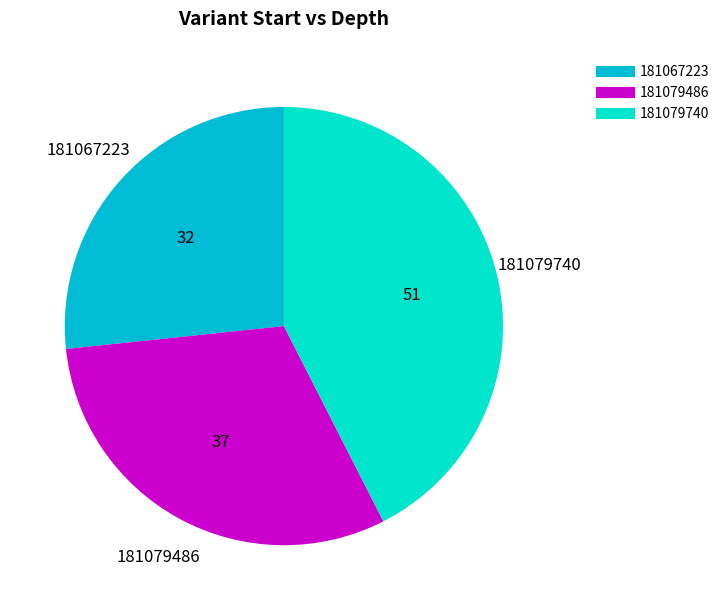

Combined, do 181067223 and 181079486 account for over 50%?

Yes